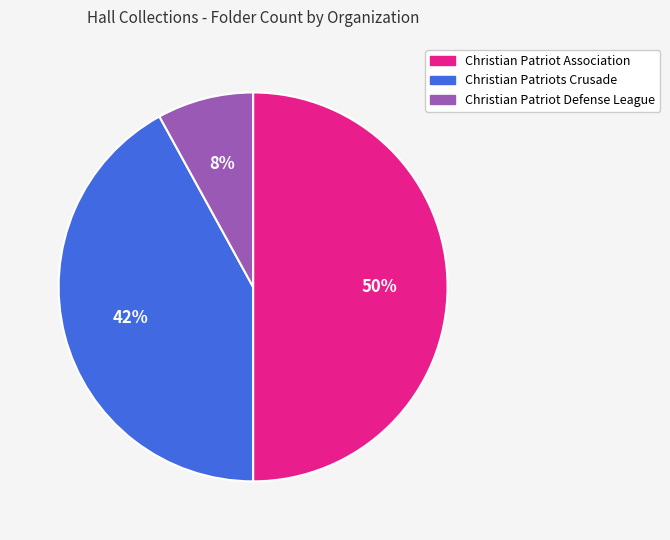

What is the ratio of the value at Christian Patriot Defense League to the value at Christian Patriots Crusade?

0.2